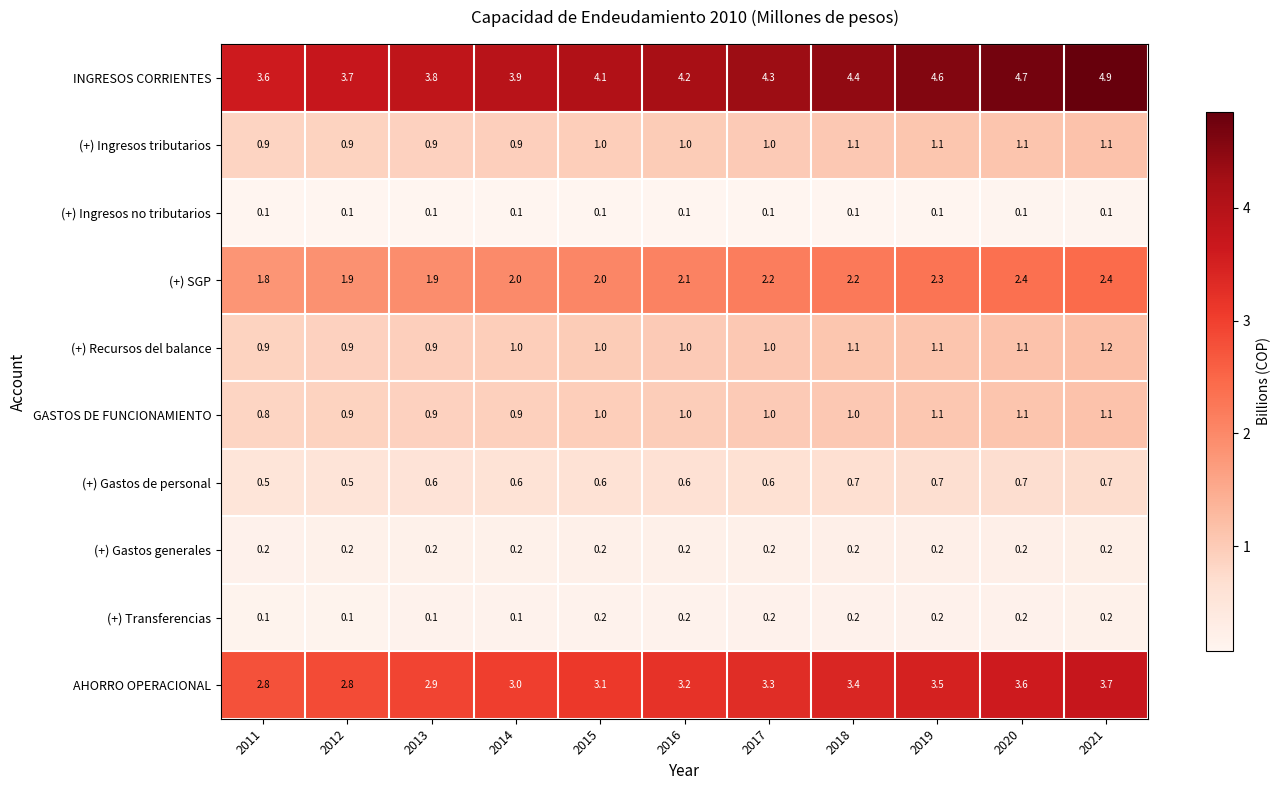

At which category is the sum across all series the highest?

2021